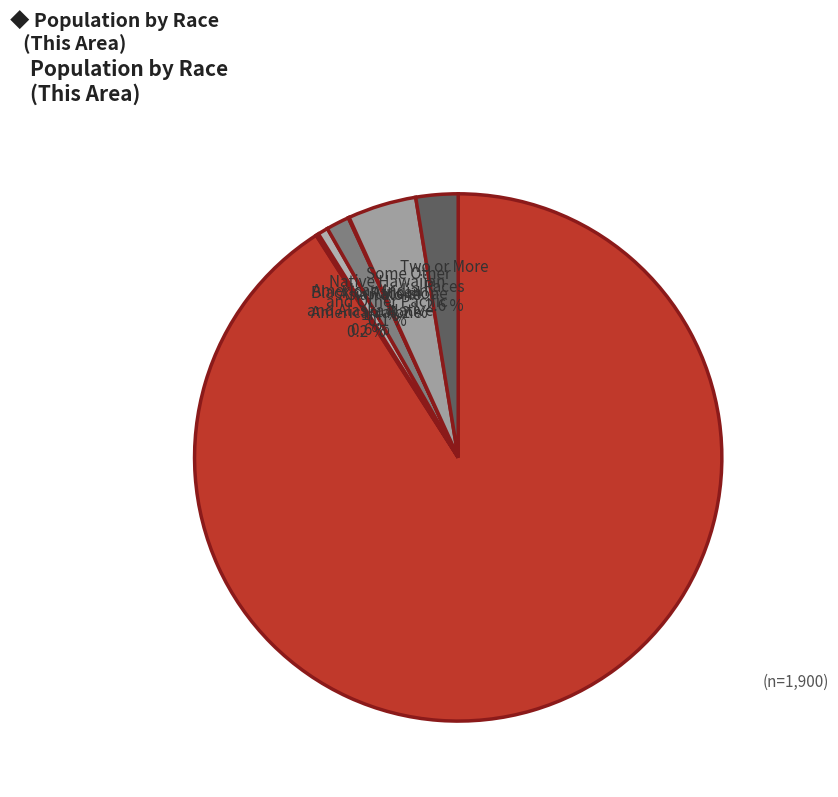

How many segments does this pie chart have?

7